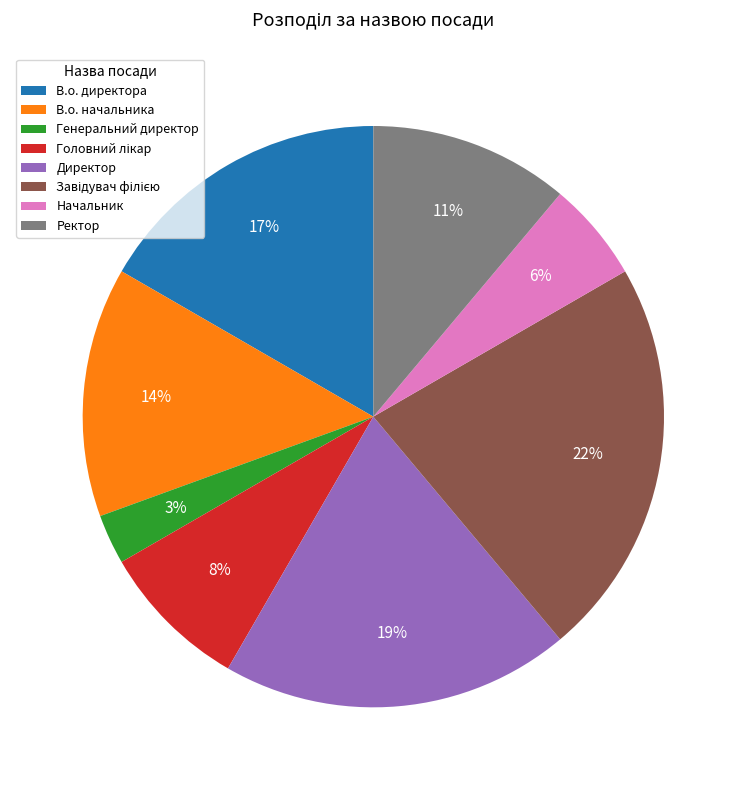

What percentage is the Ректор slice, to the nearest percent?

11%